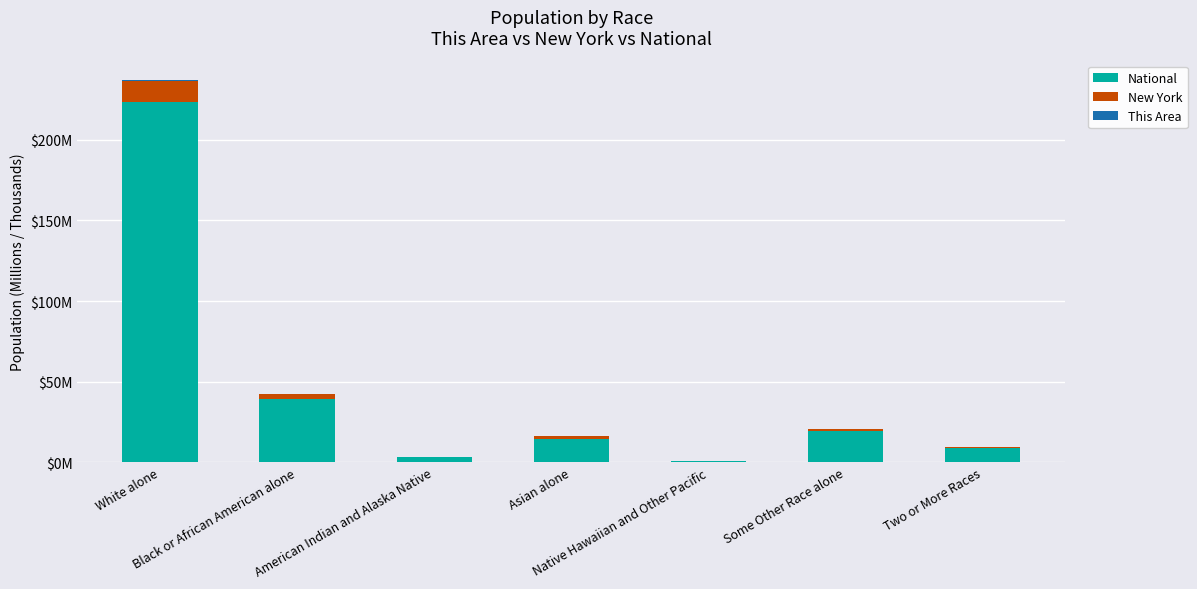

Are the bars grouped side by side (vs. stacked)?

No